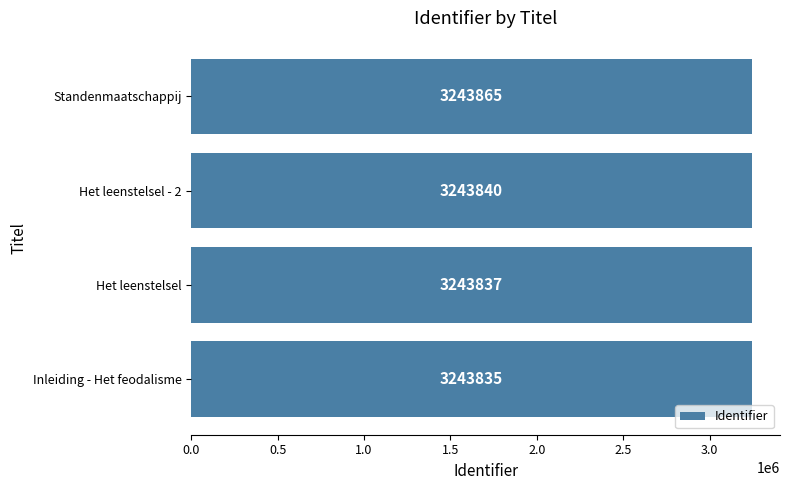

Where is the data nearest to the value 3243850?

Het leenstelsel - 2